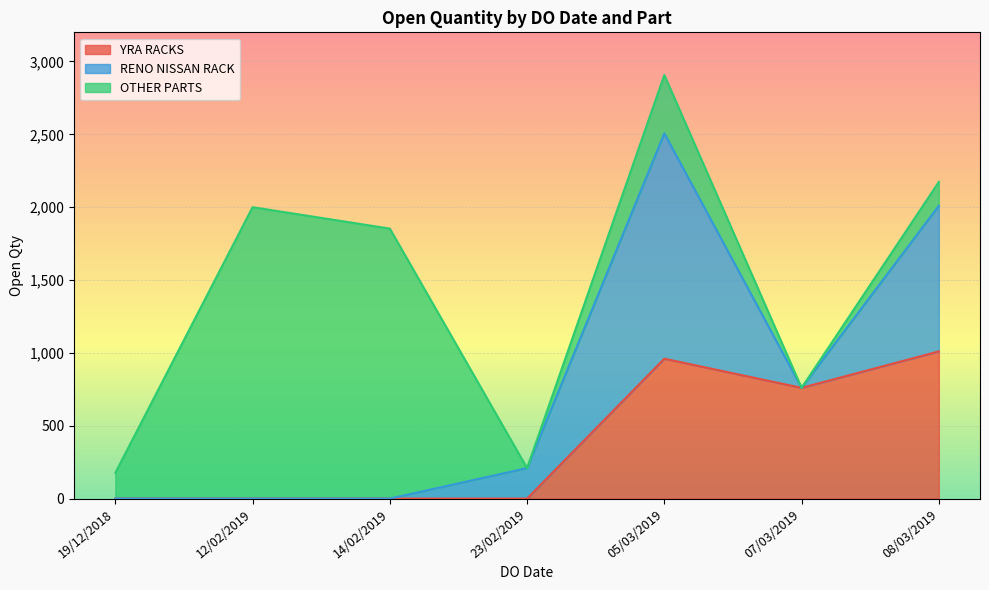

Which series has the largest total across all categories?

OTHER PARTS